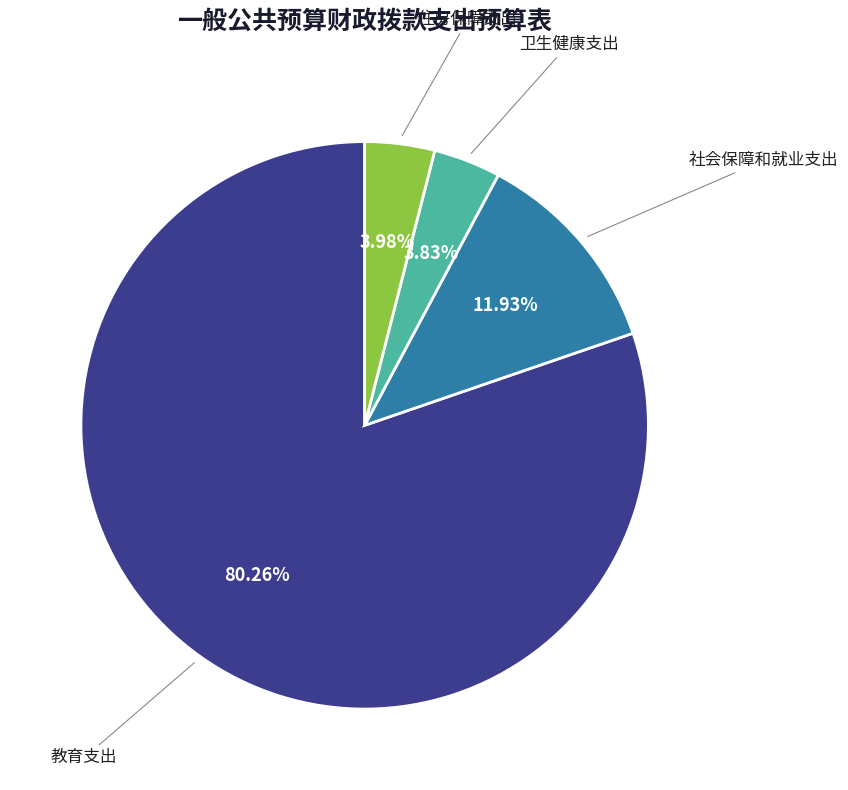

To the nearest percent, what is the average slice percentage?

25%